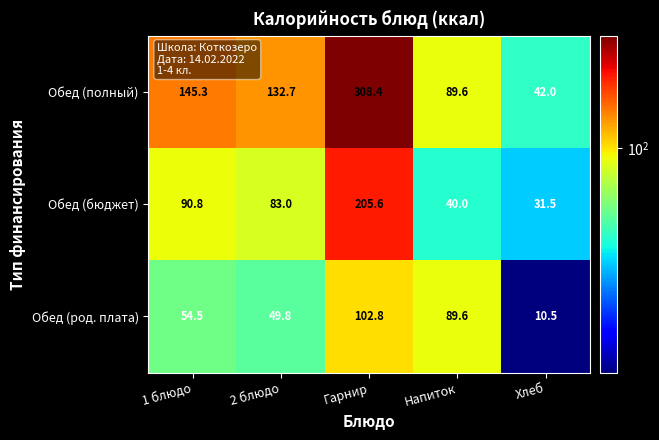

What is the greatest value displayed?

308.4